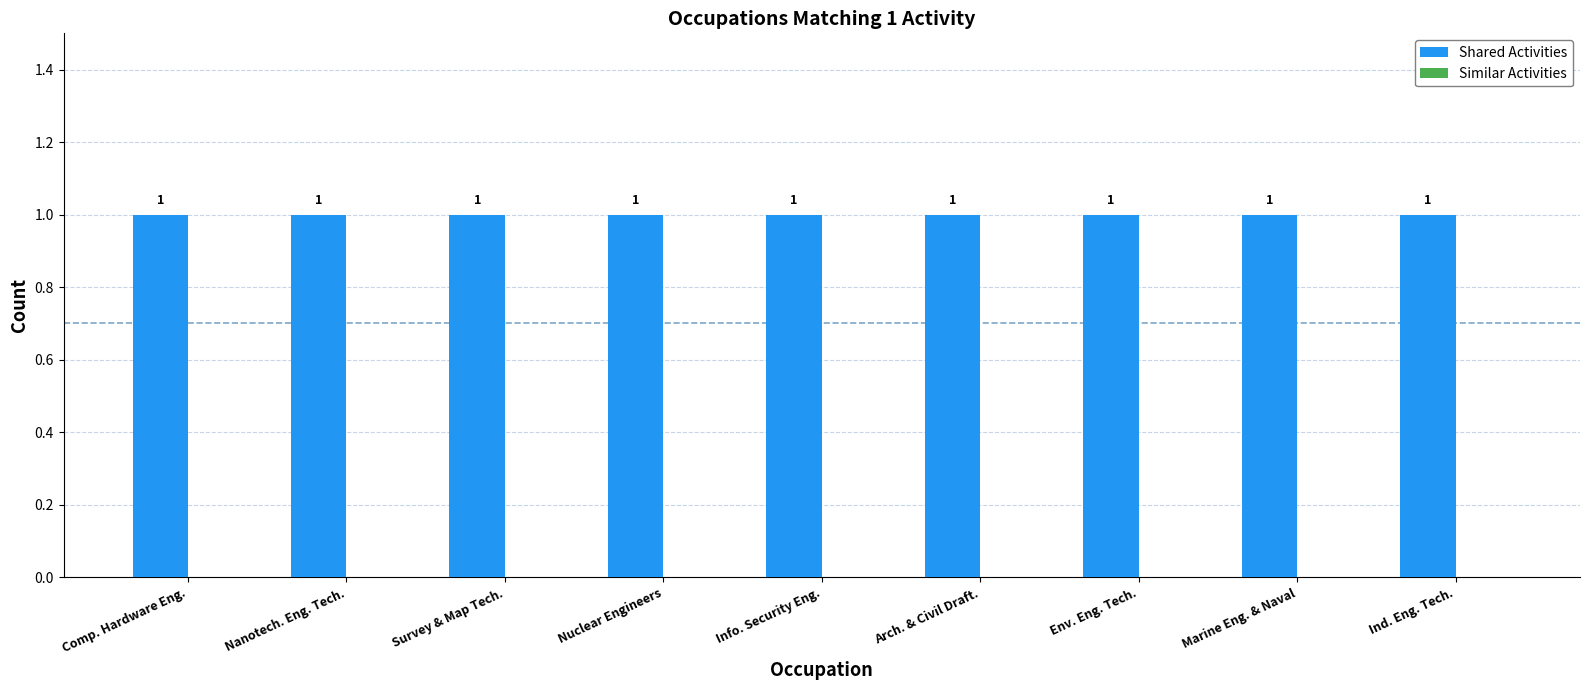

At which label does Shared Activities reach its peak?

Comp. Hardware Eng.